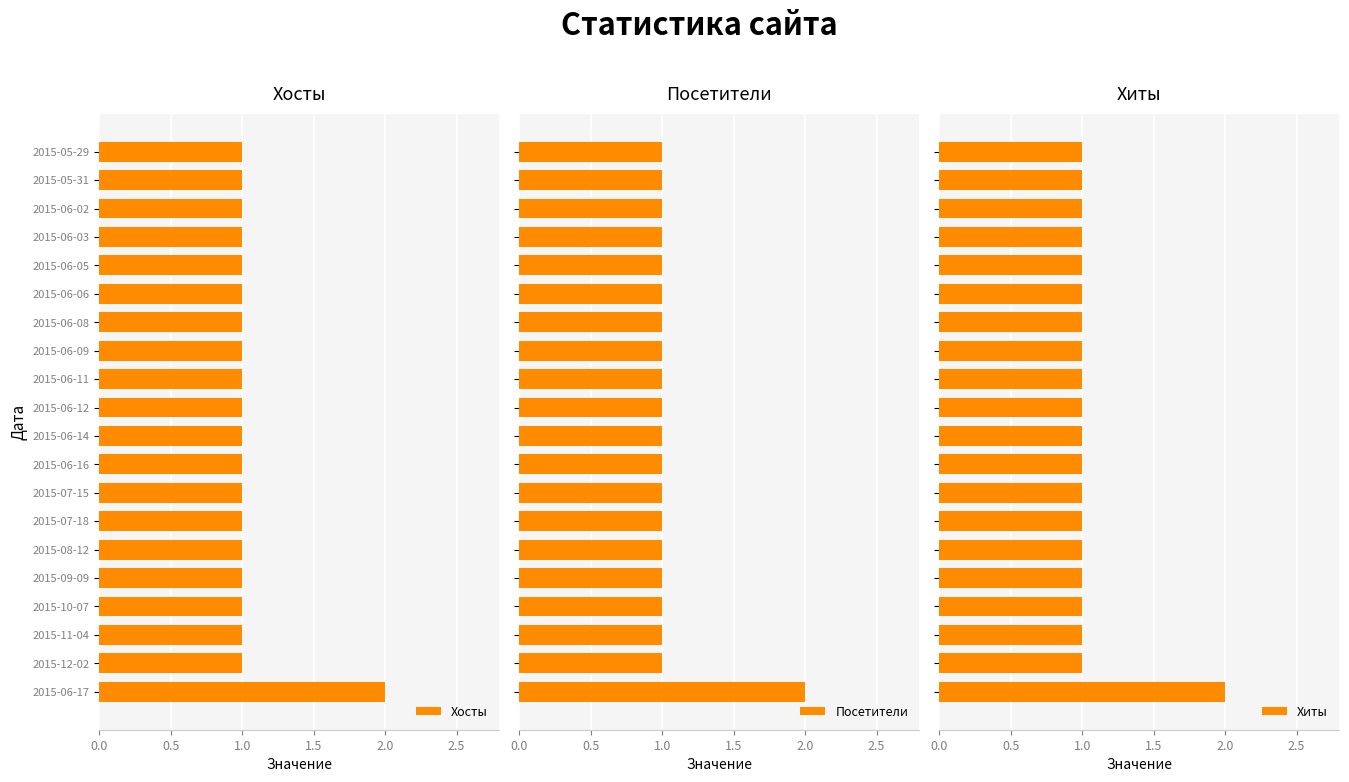

What is the value of the Хиты bar at the 17th from the left?

1